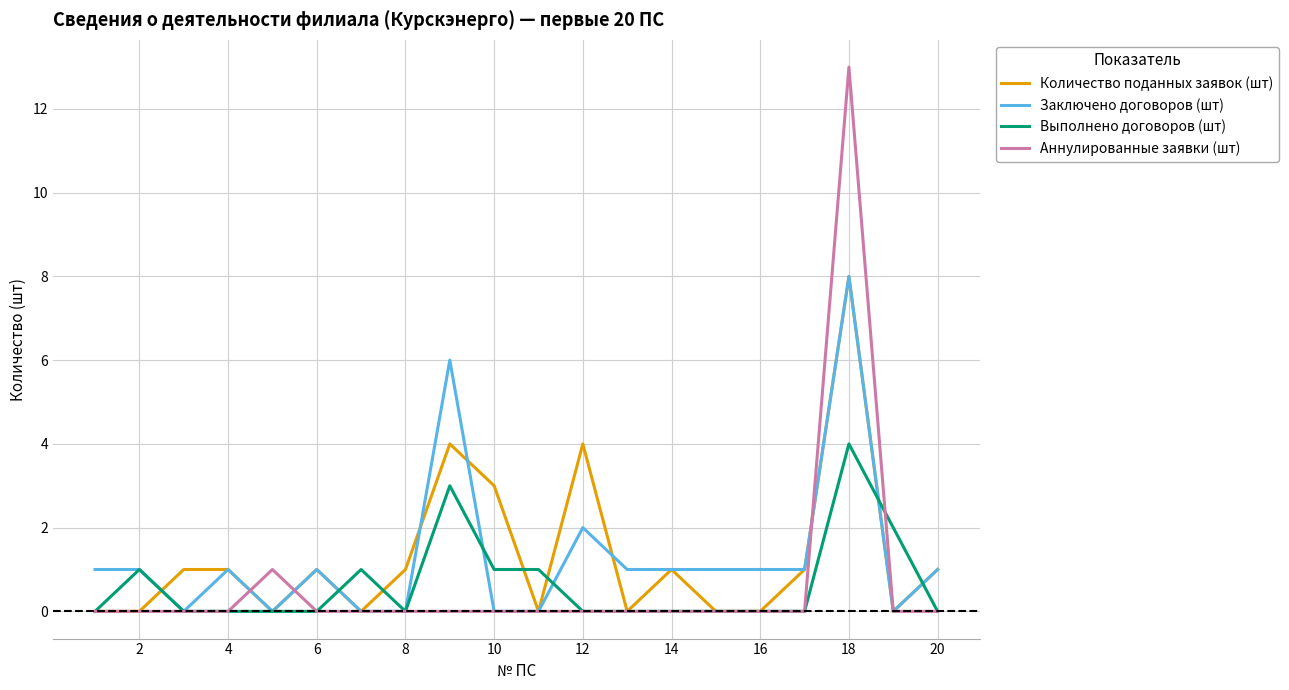

How many lines are shown in the chart?

4